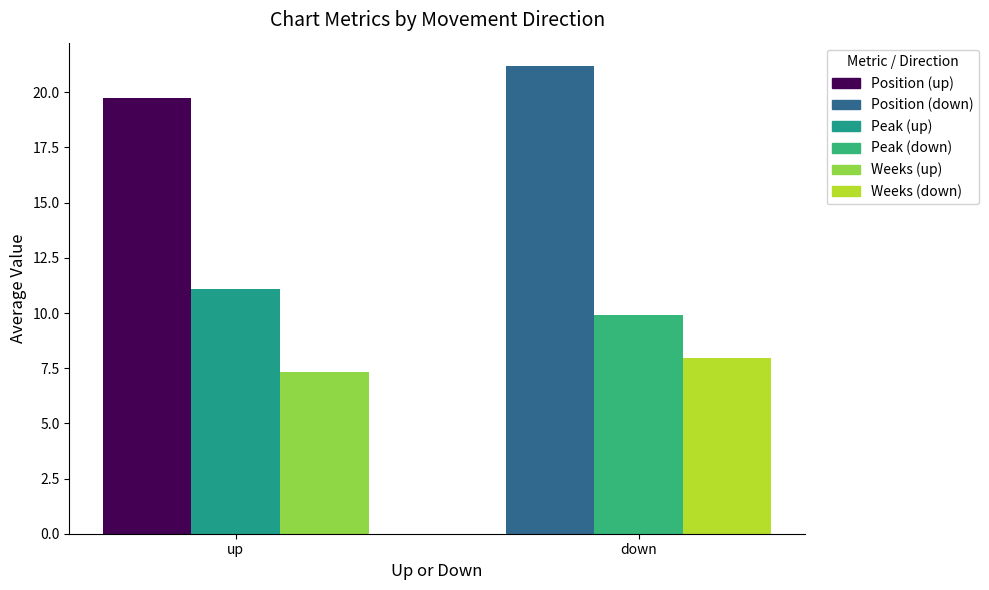

What is the spread (max minus min) of values at down?

13.2